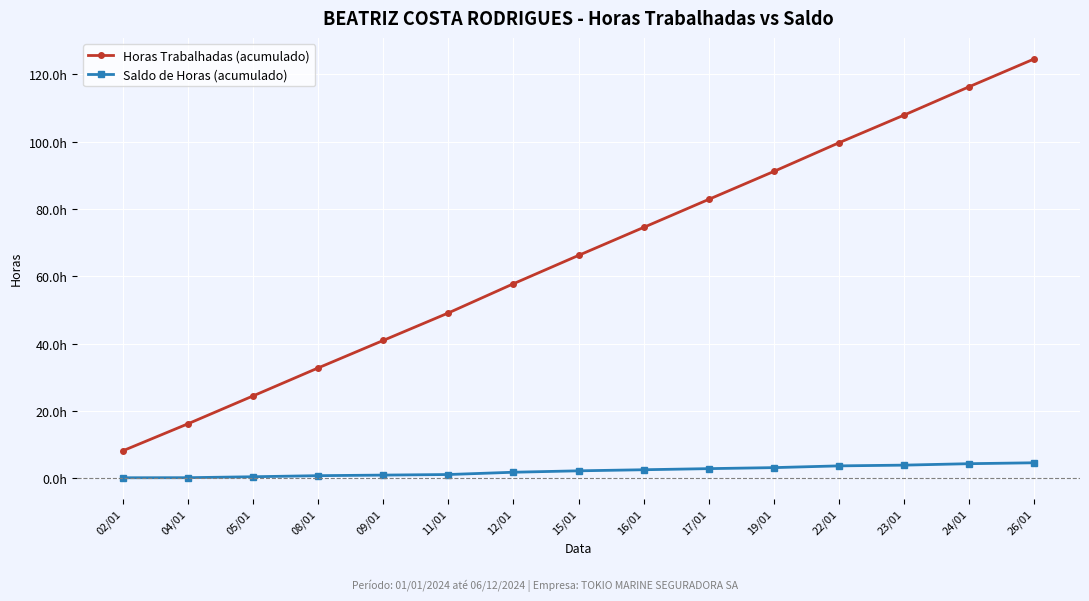

What are all the series names shown in the legend?

Horas Trabalhadas (acumulado), Saldo de Horas (acumulado)